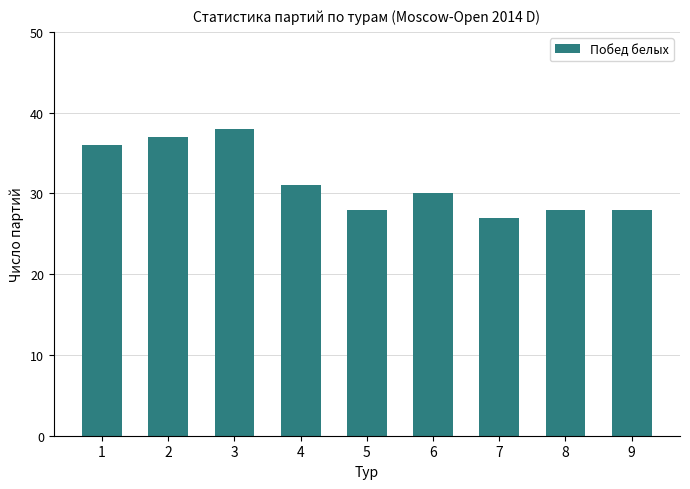

What is the minimum value shown in the chart?

27